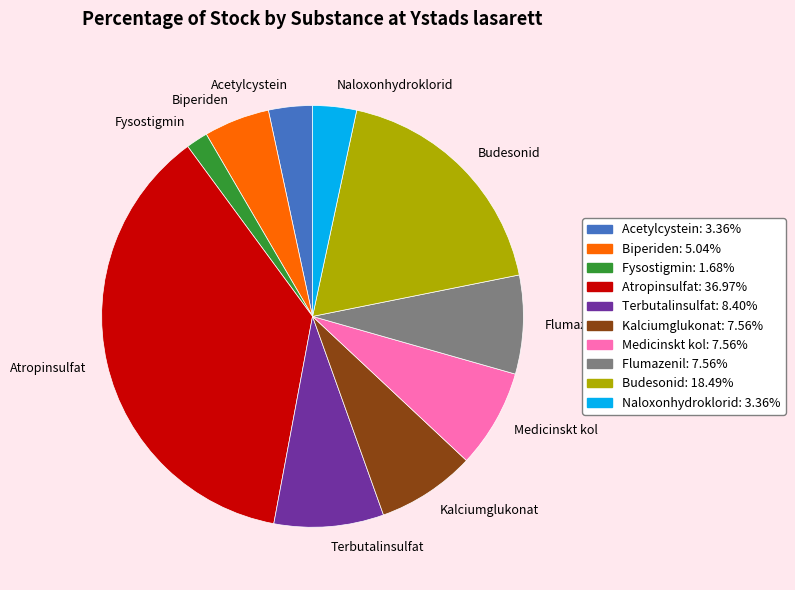

Is there a majority slice in this chart?

No